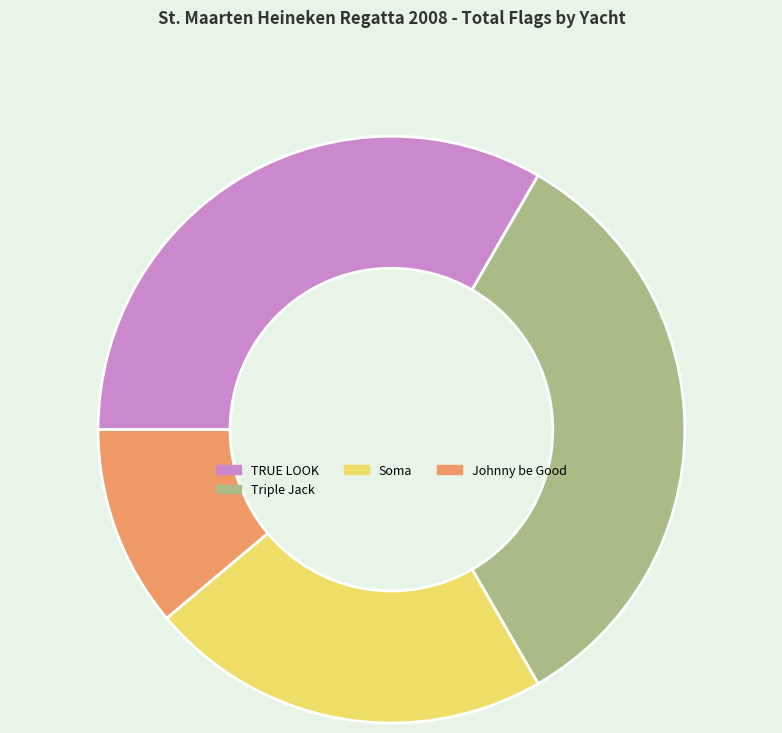

The Johnny be Good slice represents 5% of the pie. True or false?

False